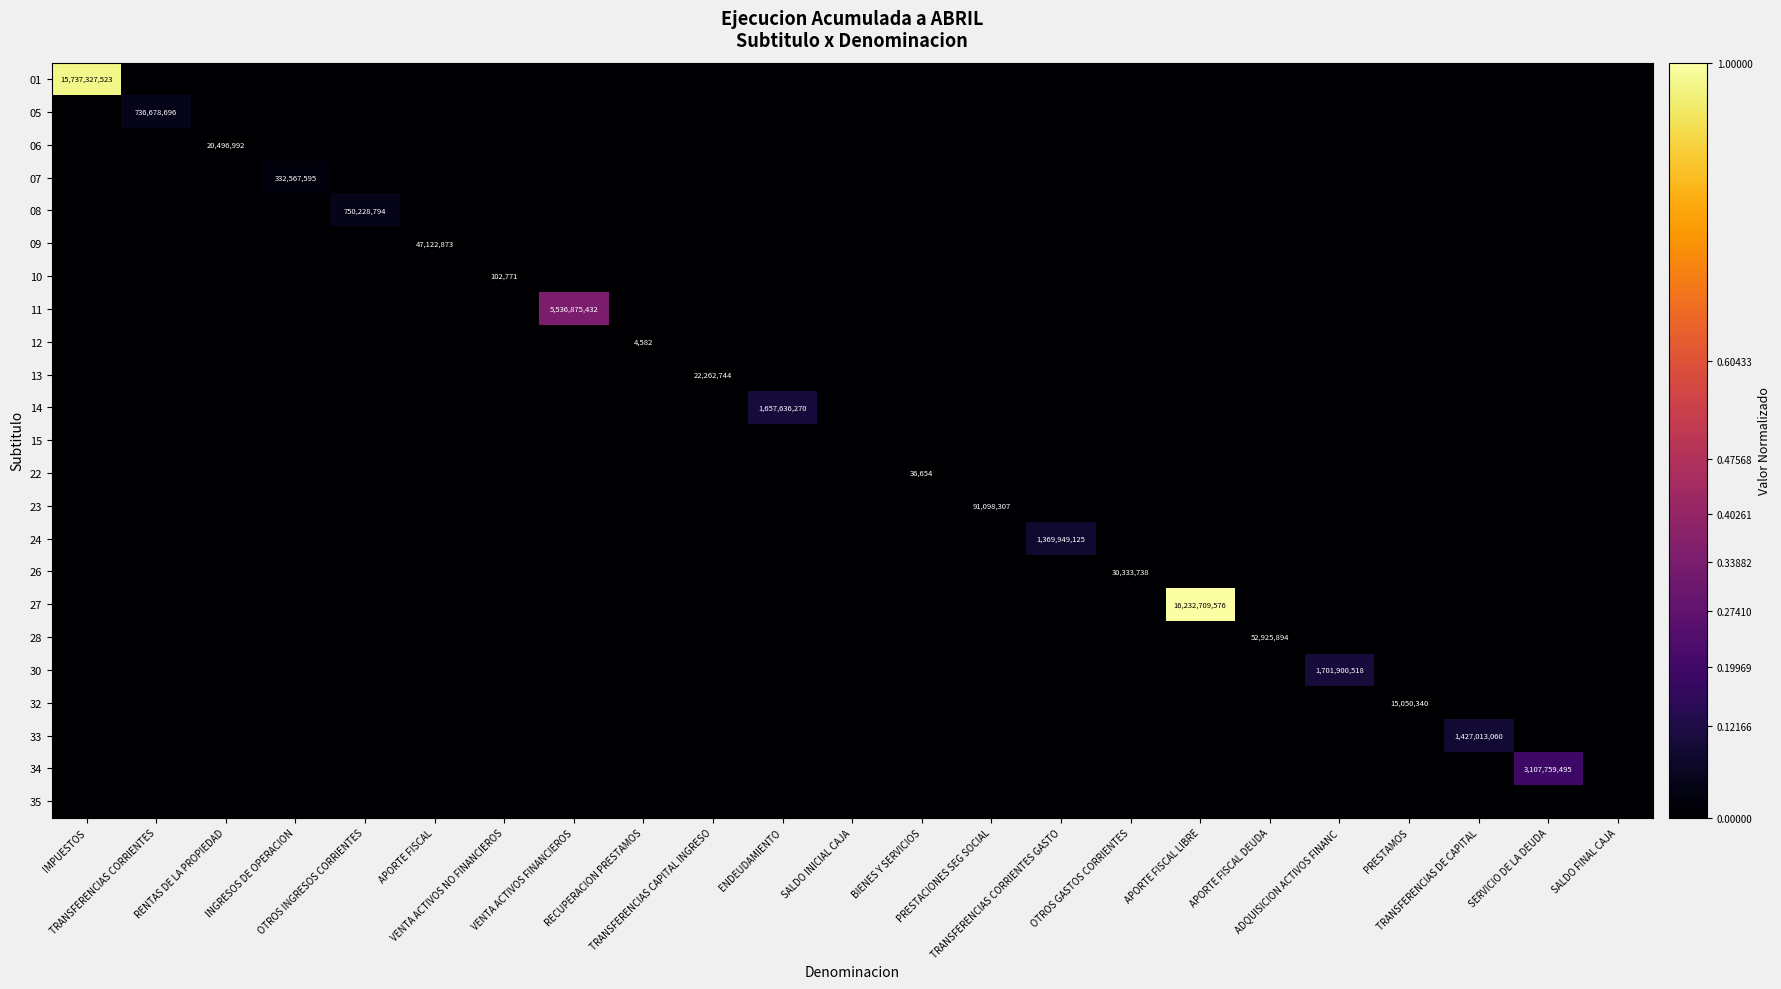

At which category is the sum across all series the highest?

APORTE FISCAL LIBRE